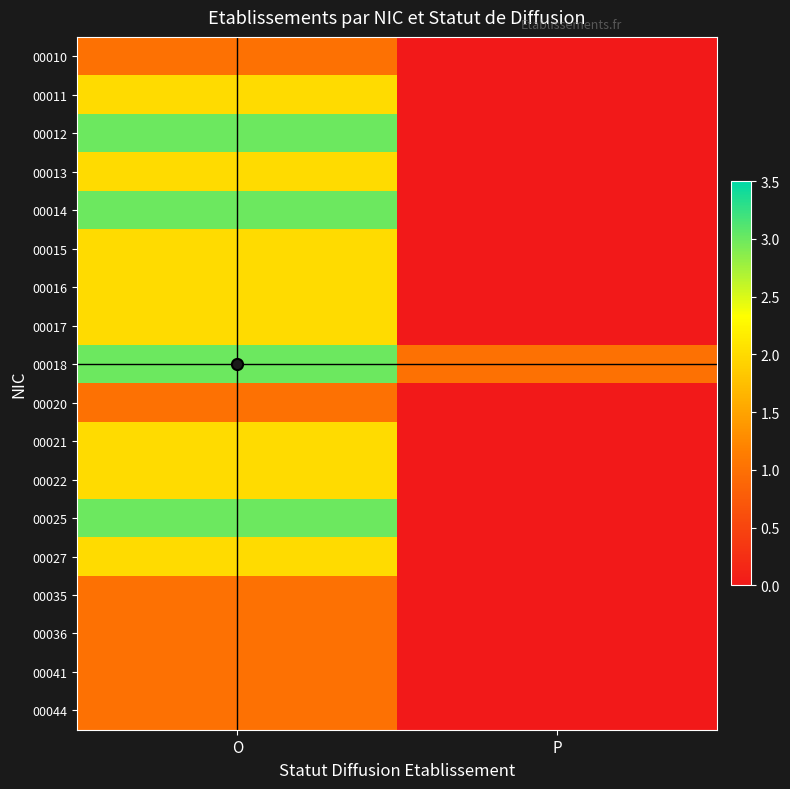

List the series in order of their peak value, lowest first.

00010, 00020, 00035, 00036, 00041, 00044, 00011, 00013, 00015, 00016, 00017, 00021, 00022, 00027, 00012, 00014, 00018, 00025